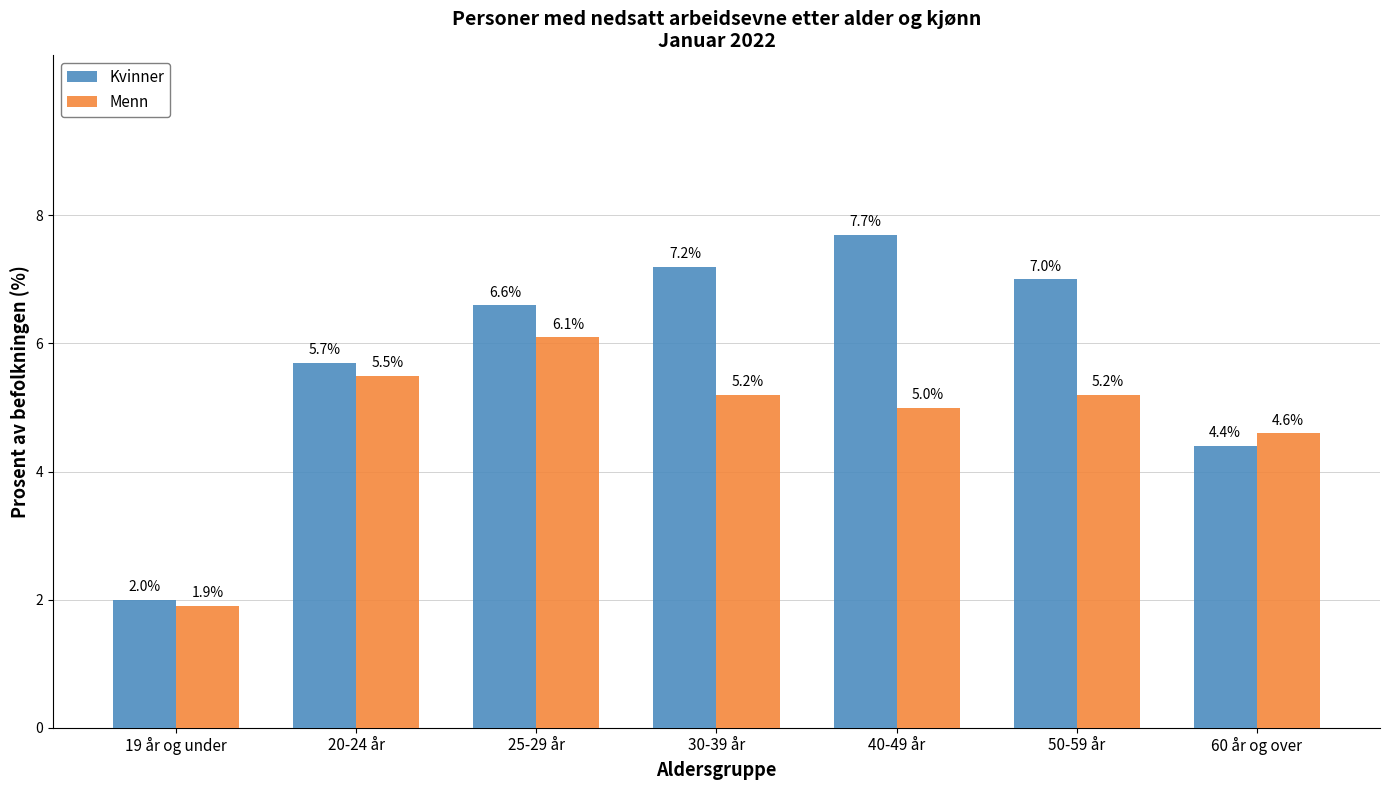

Which series has the widest spread of values?

Kvinner